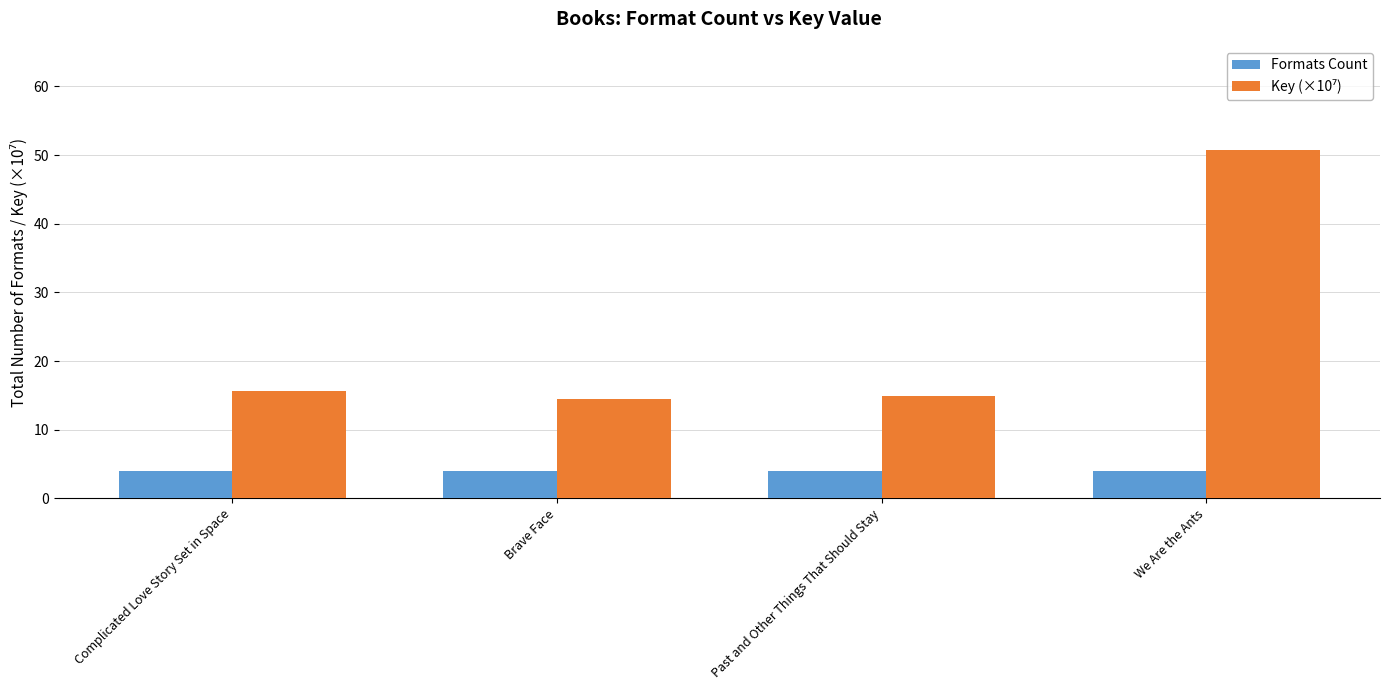

What is the difference between the highest and lowest values at We Are the Ants?

46.7